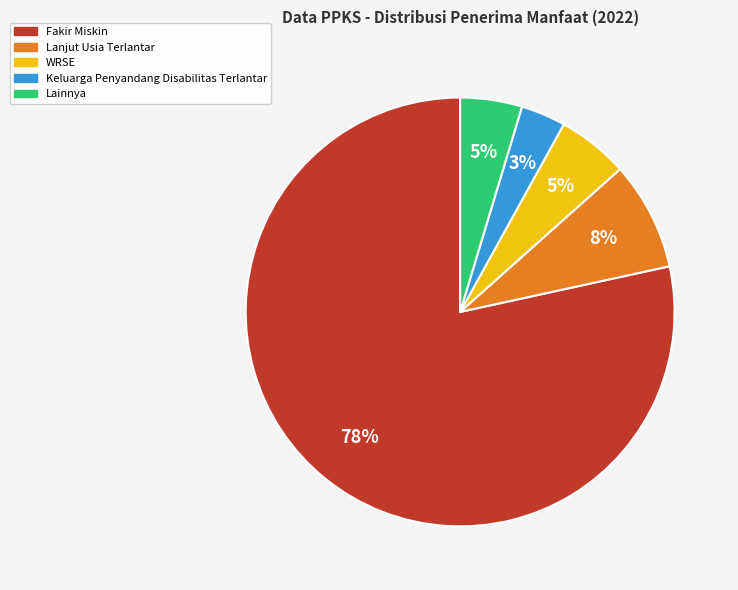

To the nearest percent, what is the average slice percentage?

20%